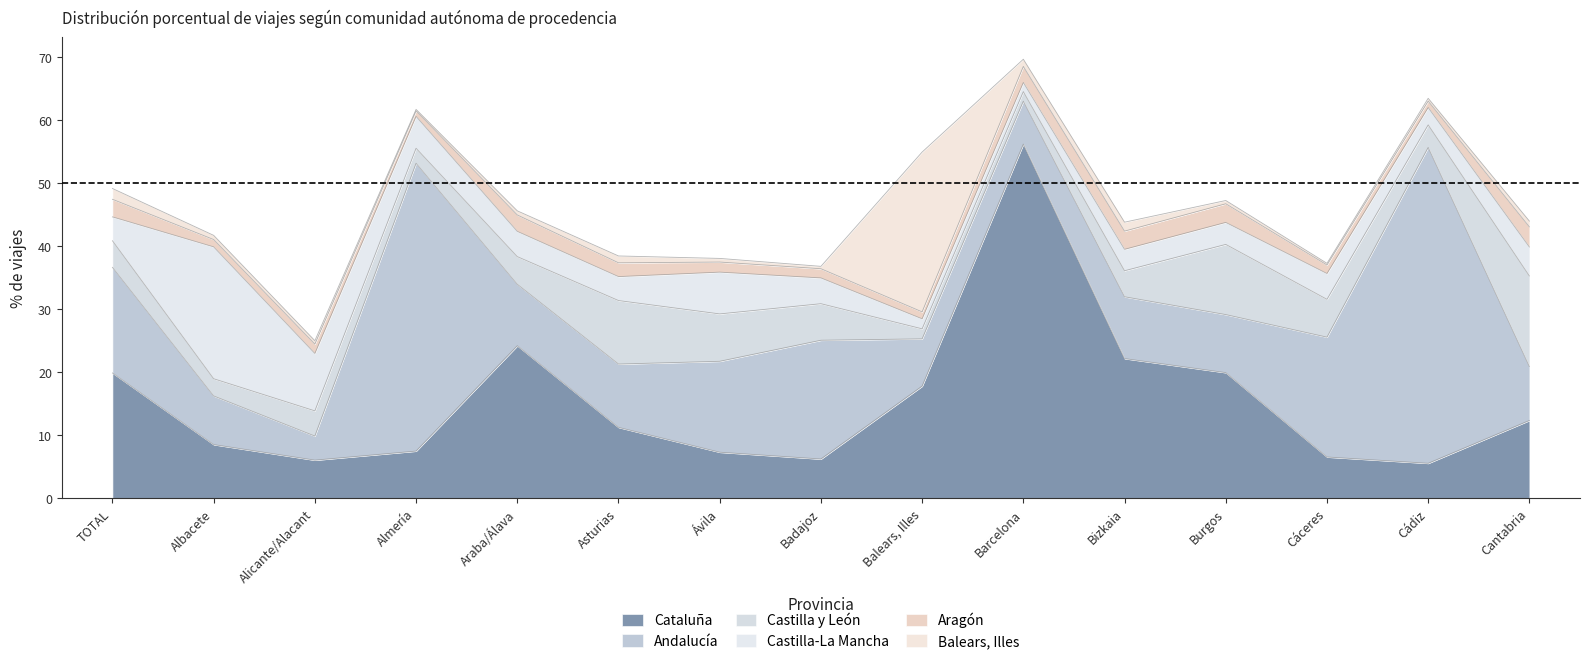

Reading left to right, what are all the values shown in this chart?

Cataluña: TOTAL=19.9	Albacete=8.5	Alicante/Alacant=6.0	Almería=7.5	Araba/Álava=24.2	Asturias=11.2	Ávila=7.3	Badajoz=6.2	Balears, Illes=17.8	Barcelona=56.2	Bizkaia=22.1	Burgos=19.9	Cáceres=6.5	Cádiz=5.5	Cantabria=12.3
Andalucía: TOTAL=16.8	Albacete=7.7	Alicante/Alacant=3.8	Almería=45.7	Araba/Álava=9.8	Asturias=10.1	Ávila=14.4	Badajoz=18.9	Balears, Illes=7.5	Barcelona=6.8	Bizkaia=9.8	Burgos=9.2	Cáceres=19.0	Cádiz=50.1	Cantabria=8.6
Castilla y León: TOTAL=4.2	Albacete=2.7	Alicante/Alacant=4.0	Almería=2.4	Araba/Álava=4.4	Asturias=10.1	Ávila=7.5	Badajoz=5.8	Balears, Illes=1.6	Barcelona=1.5	Bizkaia=4.1	Burgos=11.1	Cáceres=6.0	Cádiz=3.6	Cantabria=14.4
Castilla-La Mancha: TOTAL=3.8	Albacete=20.9	Alicante/Alacant=9.1	Almería=5.1	Araba/Álava=4.0	Asturias=3.8	Ávila=6.6	Badajoz=4.1	Balears, Illes=1.6	Barcelona=1.4	Bizkaia=3.4	Burgos=3.5	Cáceres=4.1	Cádiz=2.8	Cantabria=4.6
Aragón: TOTAL=2.8	Albacete=1.2	Alicante/Alacant=1.5	Almería=0.9	Araba/Álava=2.6	Asturias=2.2	Ávila=1.6	Badajoz=1.5	Balears, Illes=1.1	Barcelona=2.5	Bizkaia=2.9	Burgos=3.0	Cáceres=1.4	Cádiz=1.0	Cantabria=3.2
Balears, Illes: TOTAL=1.7	Albacete=0.7	Alicante/Alacant=0.5	Almería=0.2	Araba/Álava=0.7	Asturias=1.1	Ávila=0.6	Badajoz=0.4	Balears, Illes=25.4	Barcelona=1.1	Bizkaia=1.4	Burgos=0.5	Cáceres=0.3	Cádiz=0.5	Cantabria=0.9